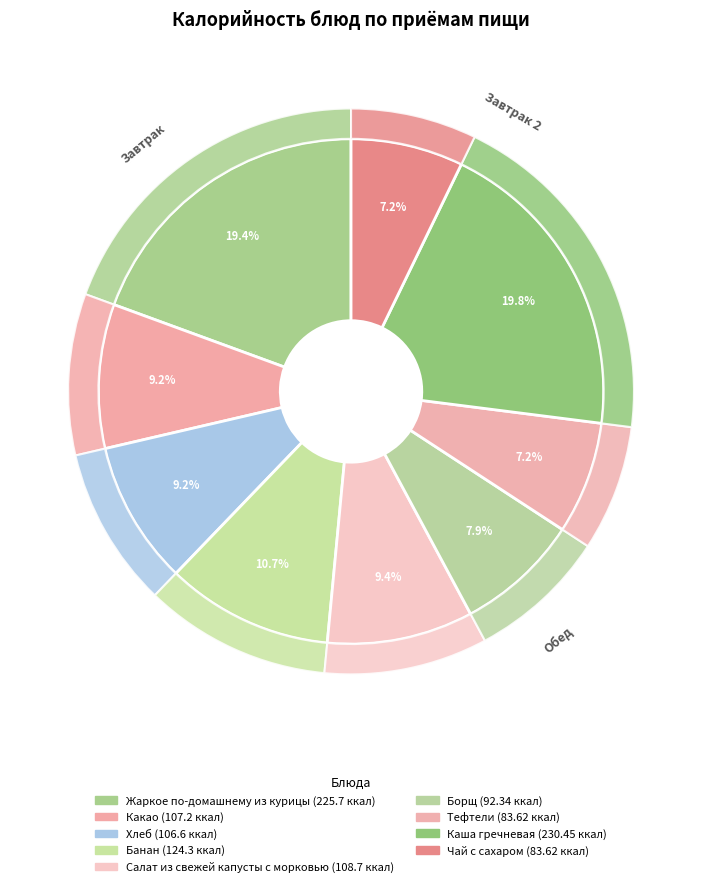

Does Каша гречневая account for over 50% of the chart?

No